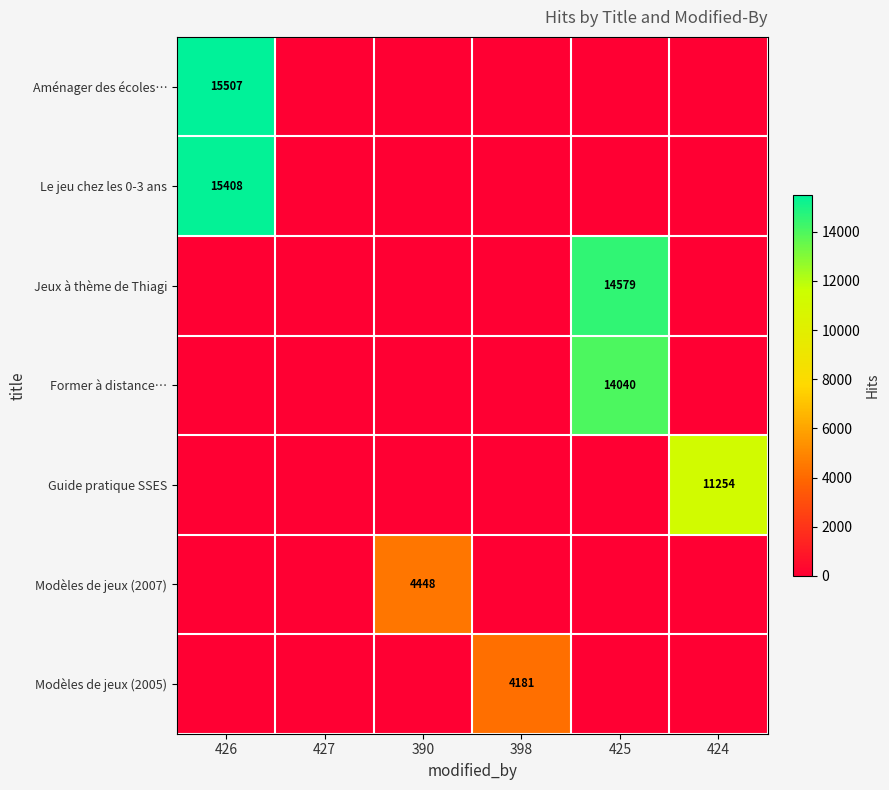

Rank the series at 425 from highest to lowest value.

Jeux à thème de Thiagi, Former à distance…, Aménager des écoles…, Le jeu chez les 0-3 ans, Guide pratique SSES, Modèles de jeux (2007), Modèles de jeux (2005)